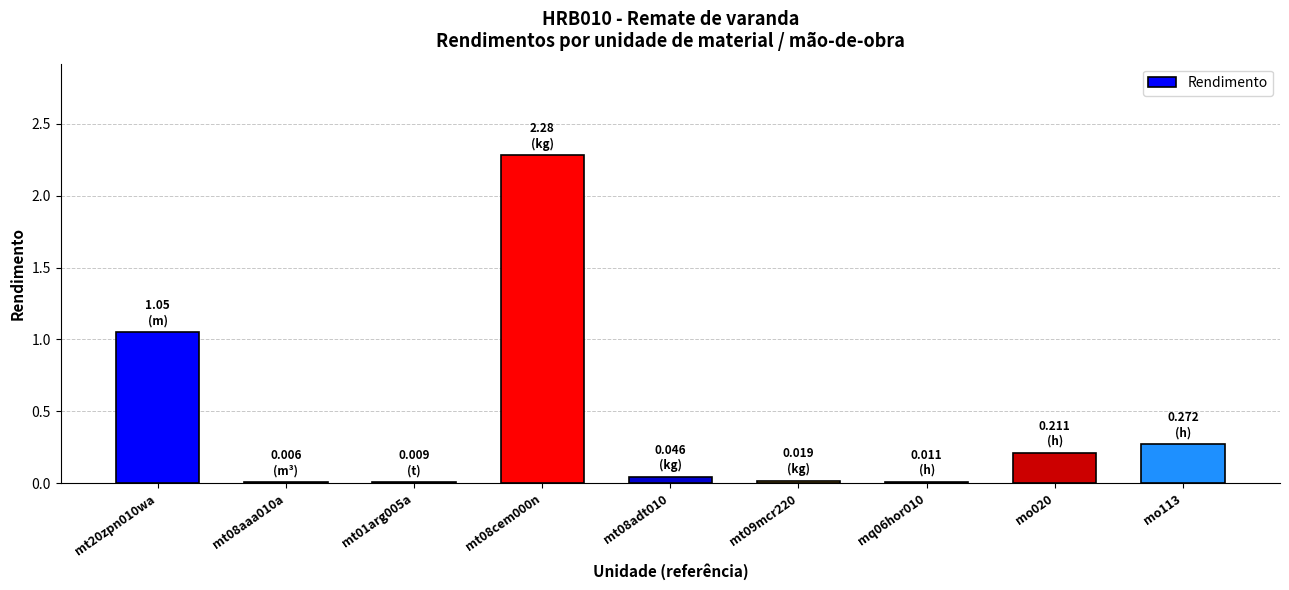

What is the sum of all values?

3.9